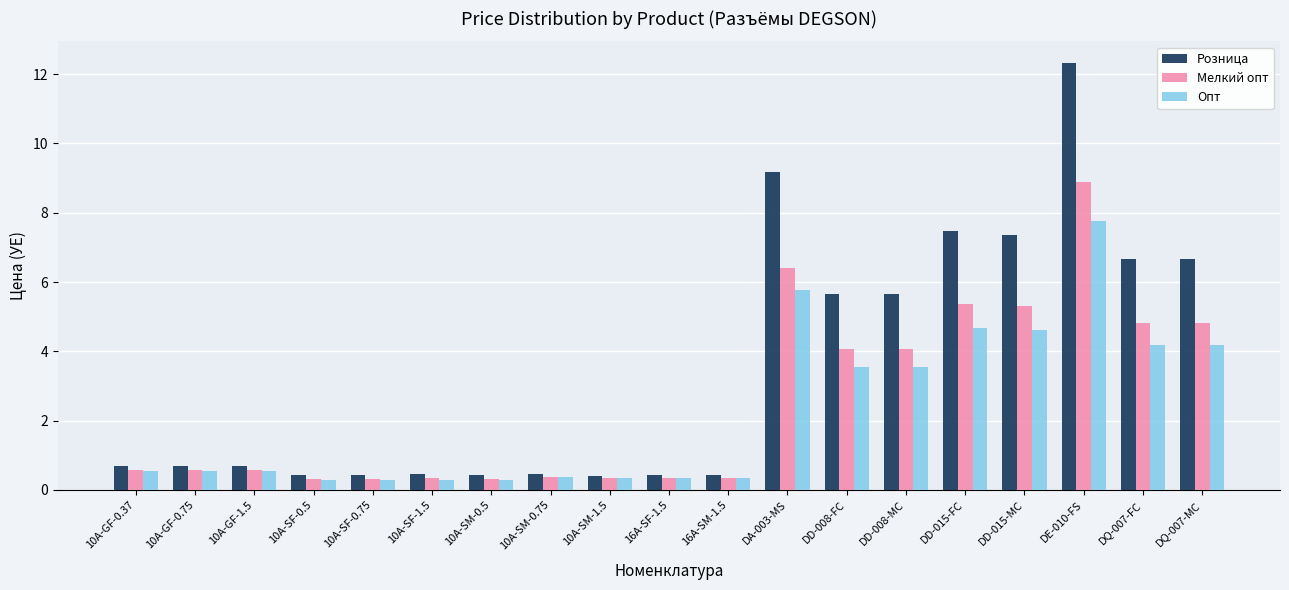

What is the difference between the maximum and minimum values in the Розница series?

11.9